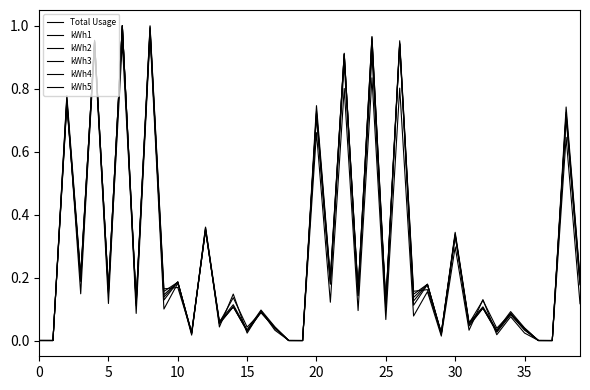

Which label corresponds to the smallest value in the chart?

37